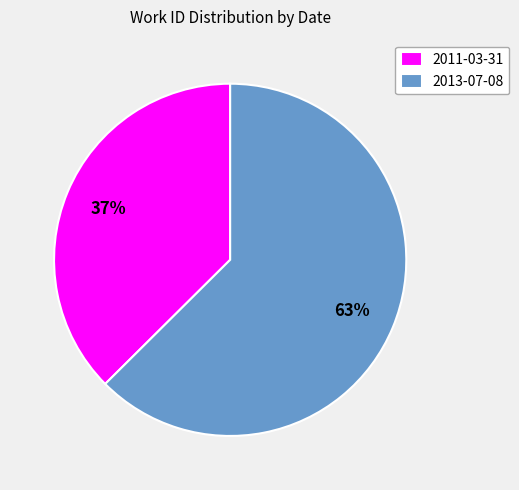

Which slice represents more than half of the pie?

2013-07-08